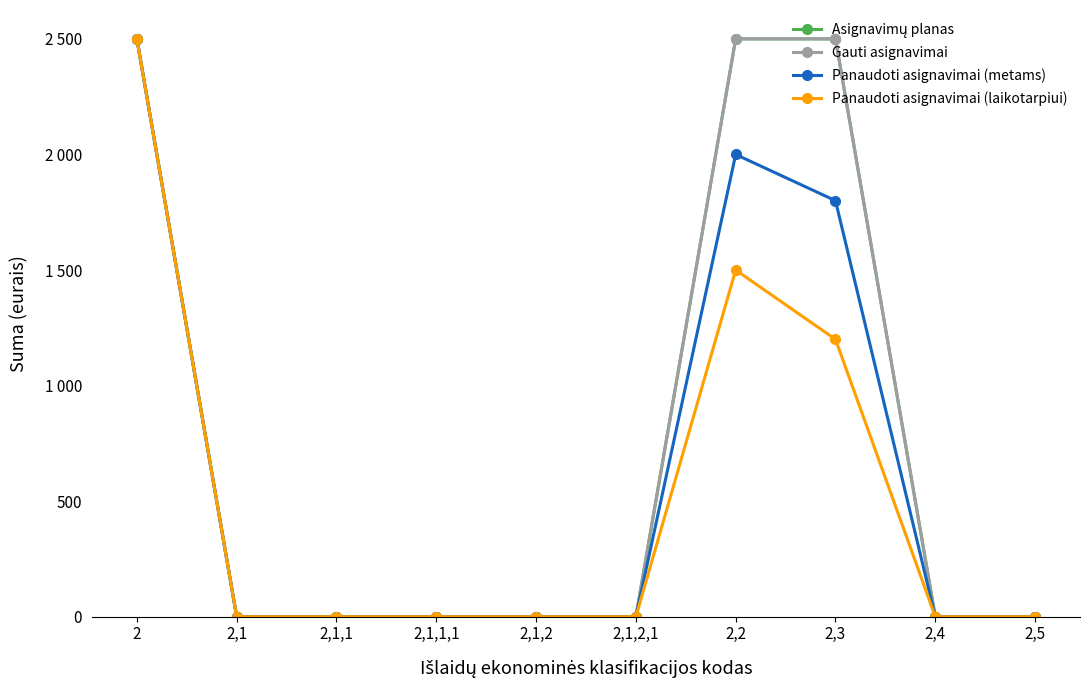

True or false: Panaudoti asignavimai (laikotarpiui) has a value of 0 at 2,1,1,1.

True